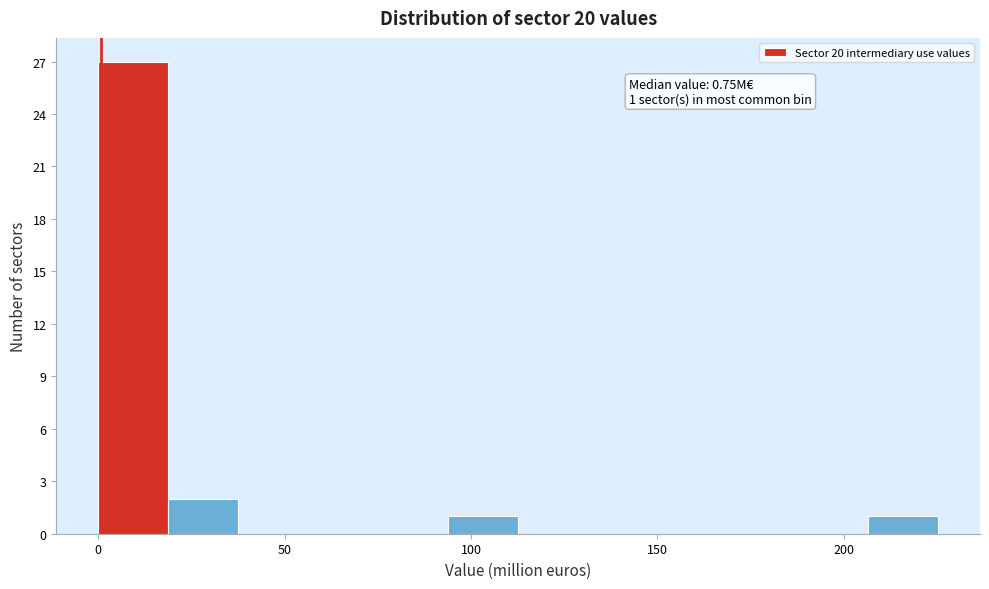

Read against the x-axis, roughly where is the centre of the tallest bar?

10